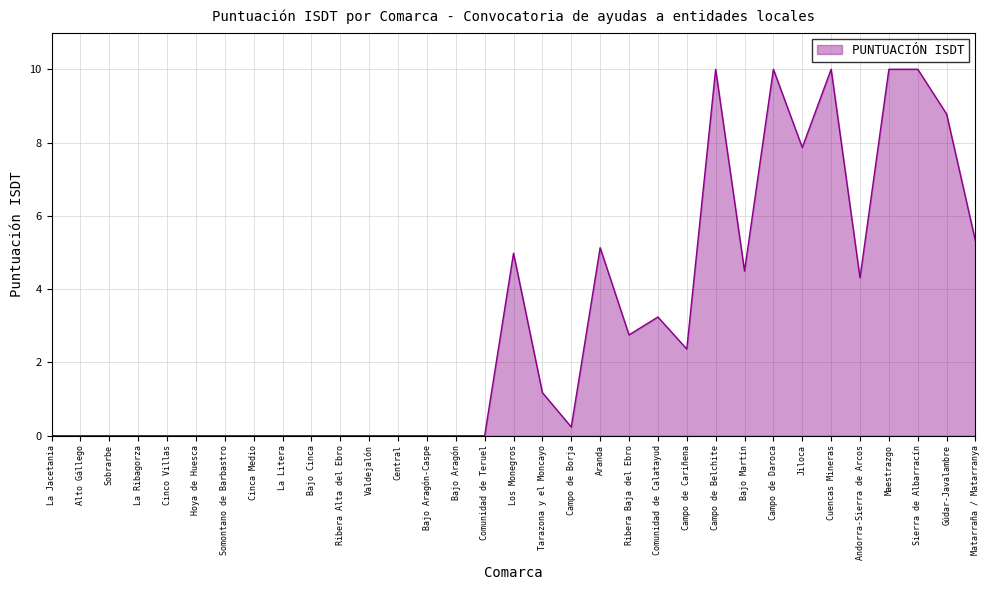

Between Gúdar-Javalambre and Somontano de Barbastro, which is larger?

Gúdar-Javalambre